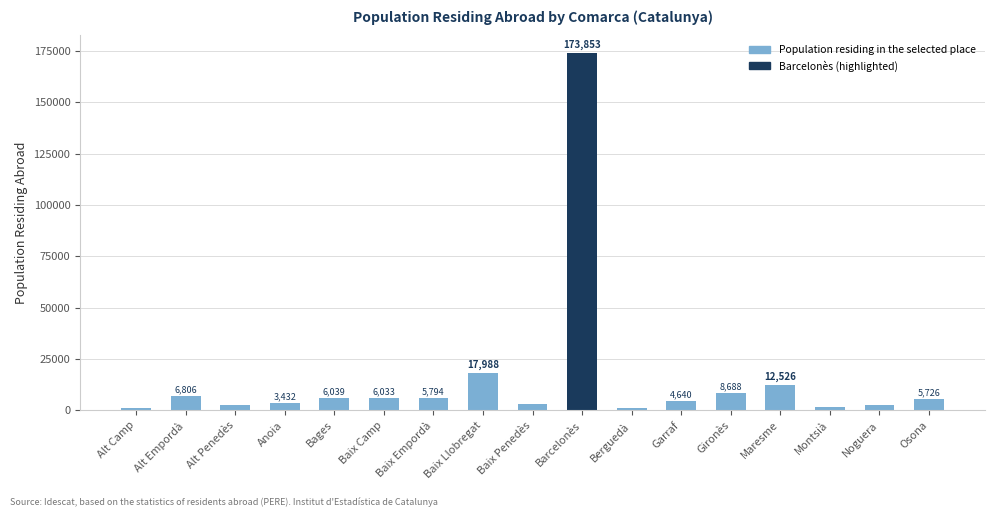

Reading left to right, what are all the values shown in this chart?

Alt Camp=1271	Alt Empordà=6806	Alt Penedès=2825	Anoia=3432	Bages=6039	Baix Camp=6033	Baix Empordà=5794	Baix Llobregat=17988	Baix Penedès=2868	Barcelonès=173853	Berguedà=1148	Garraf=4640	Gironès=8688	Maresme=12526	Montsià=1678	Noguera=2489	Osona=5726